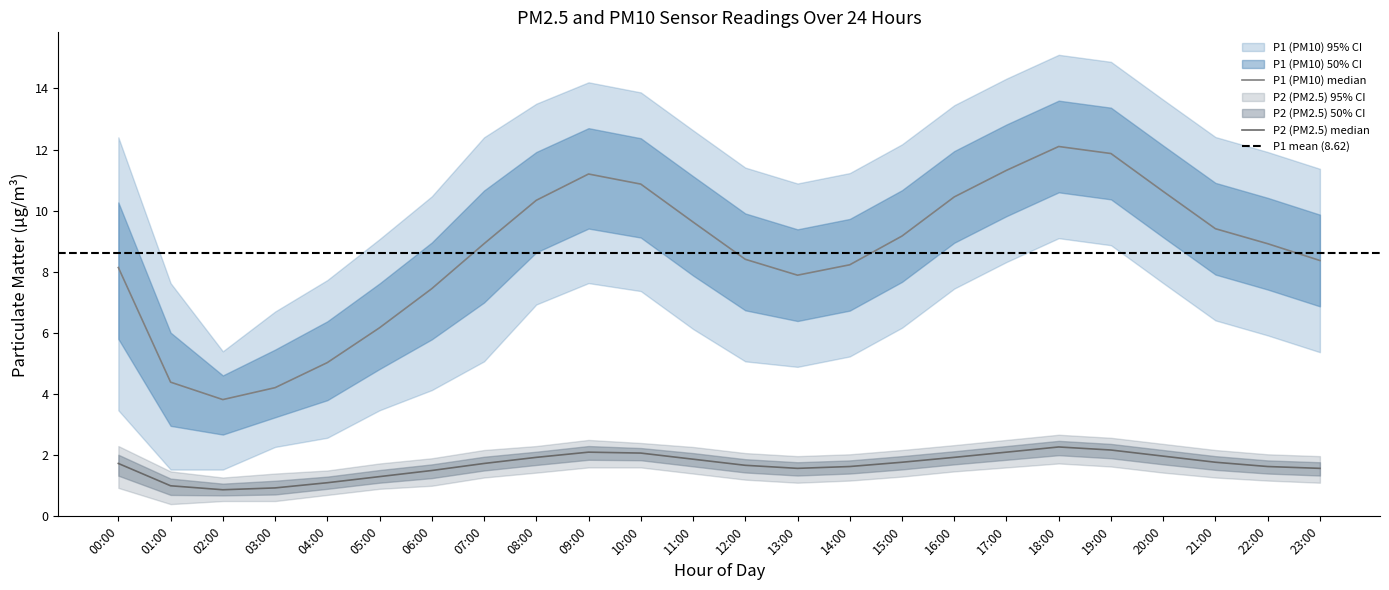

Does the chart have visible grid lines?

No